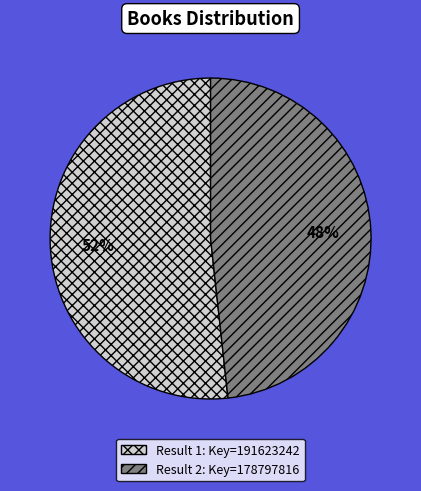

To the nearest percent, what is the average slice percentage?

50%